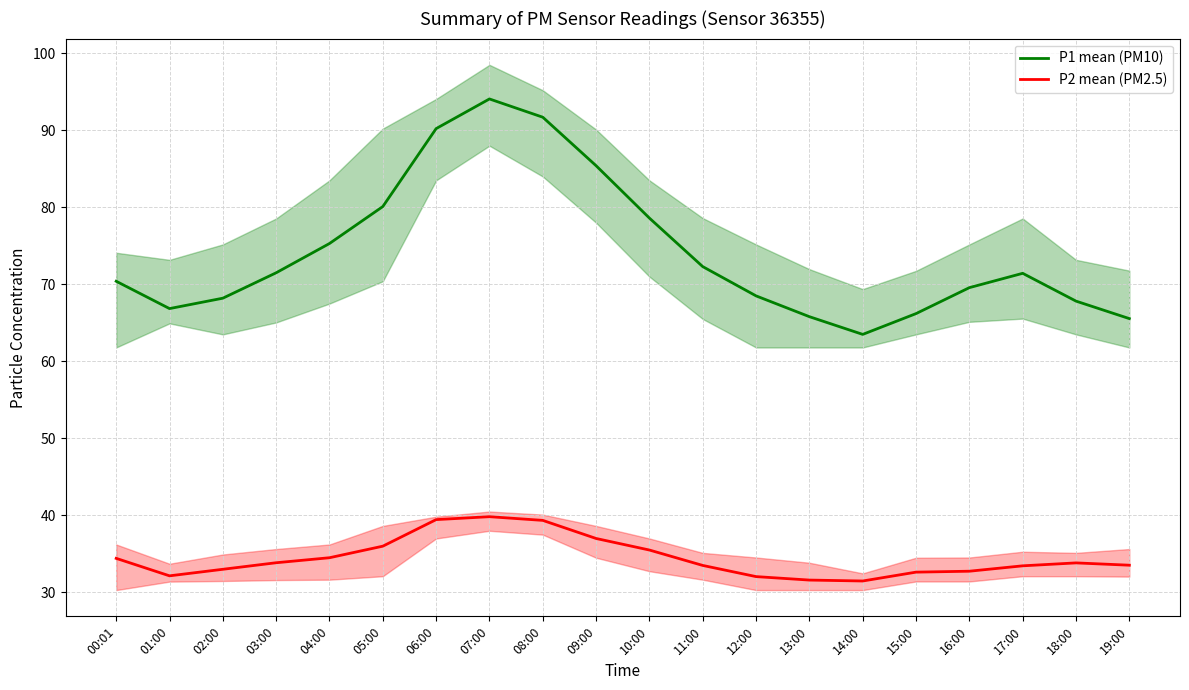

Where is the first local maximum for P1 mean (PM10)?

07:00